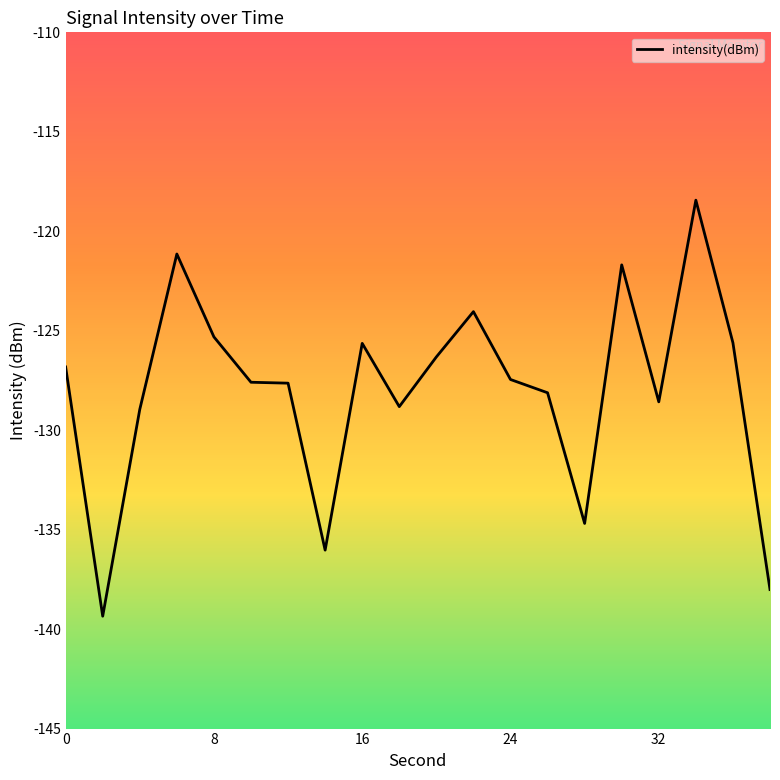

What is the smallest value displayed?

-139.4